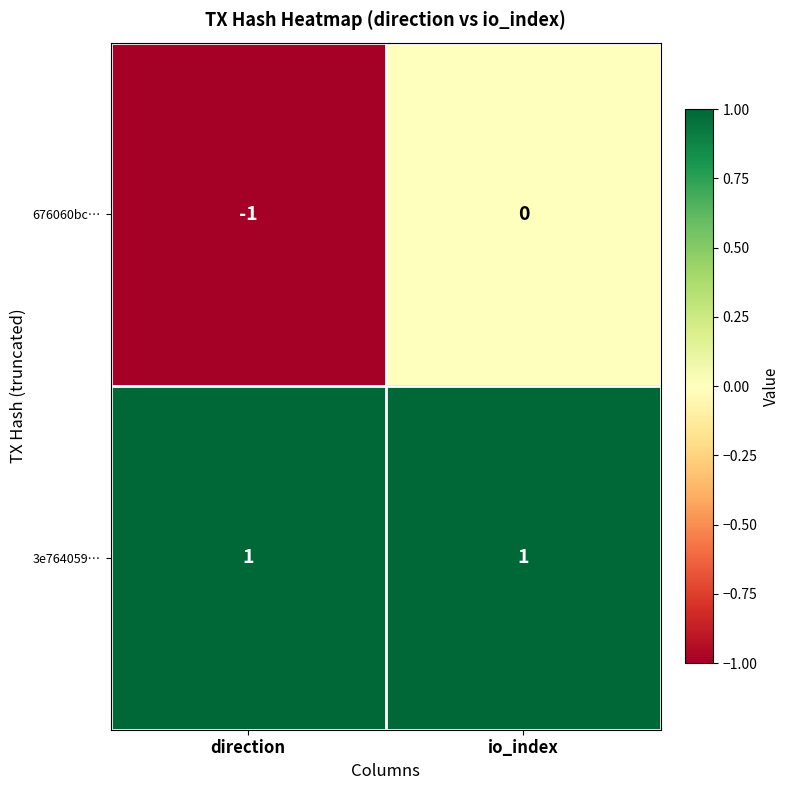

True or false: 676060bc… has a value of -2 at direction.

False